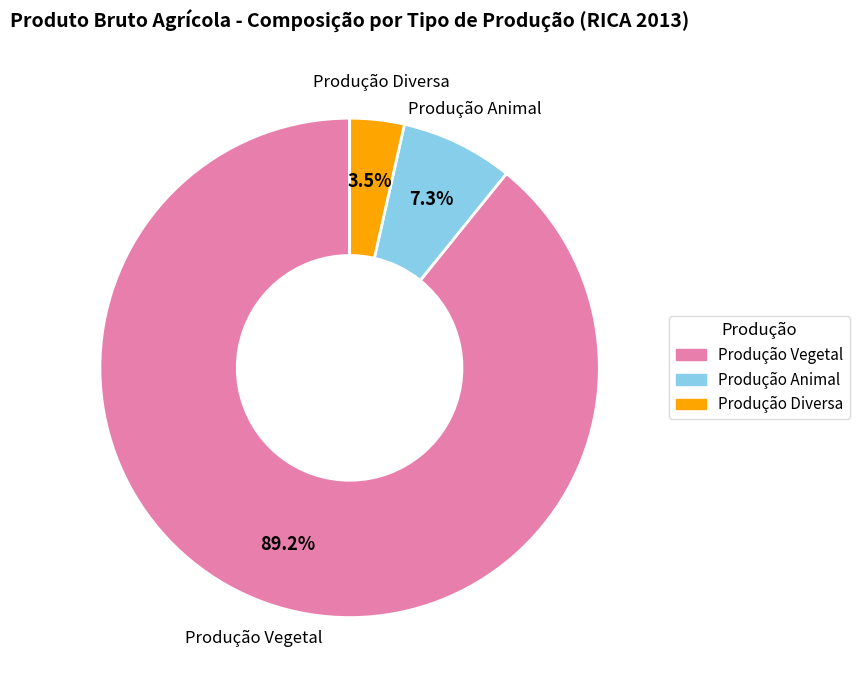

Which category has the smallest portion of the pie?

Produção Diversa